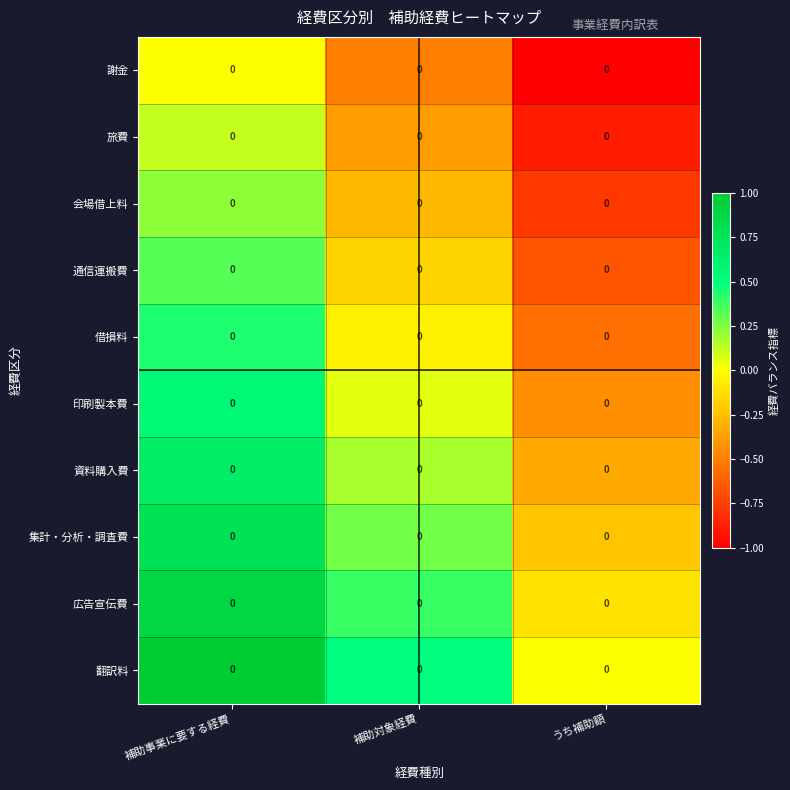

Which category has the highest value in the 翻訳料 series?

補助事業に要する経費